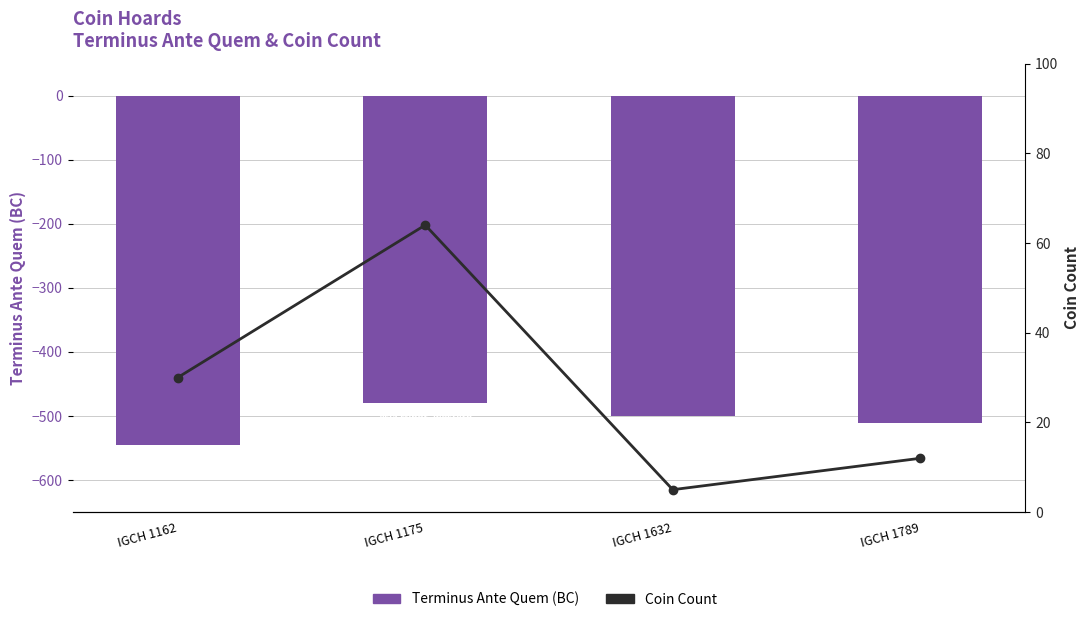

The Terminus Ante Quem series shows -500 at IGCH 1632. True or false?

True